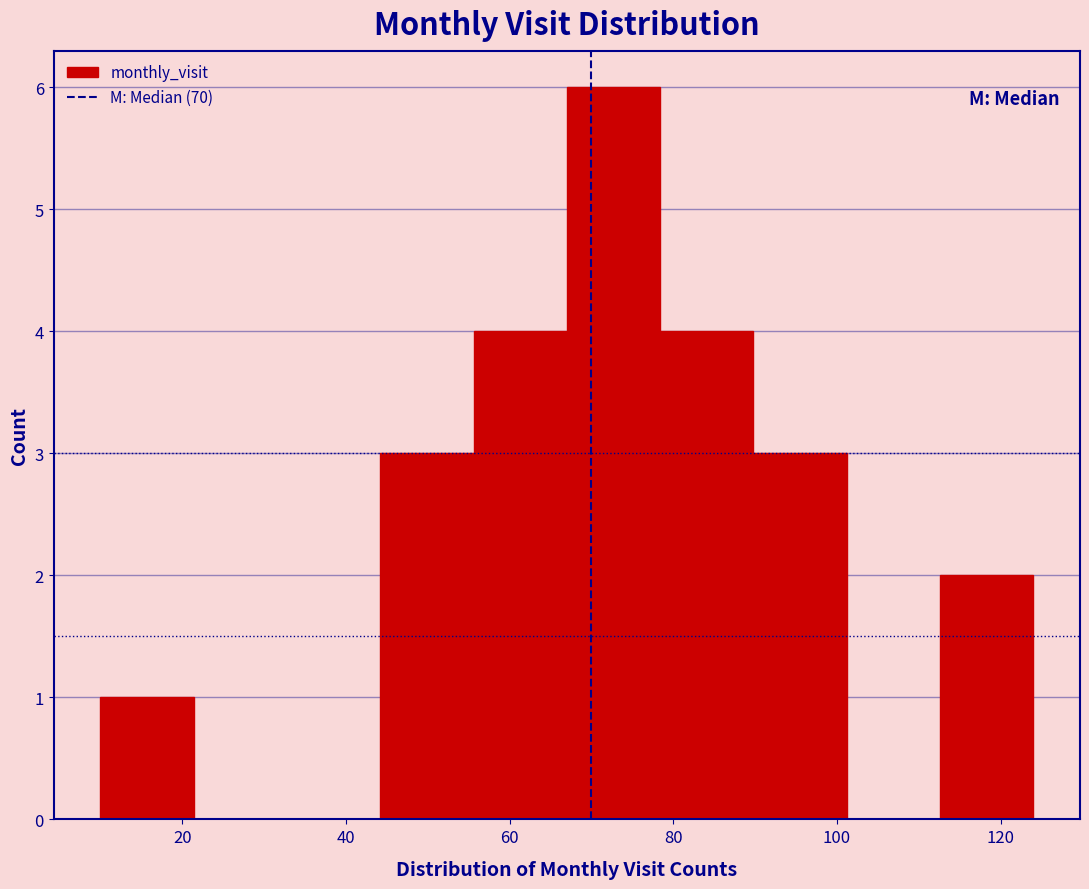

Over which range of the x-axis is the bar tallest?

67.0 to 78.4